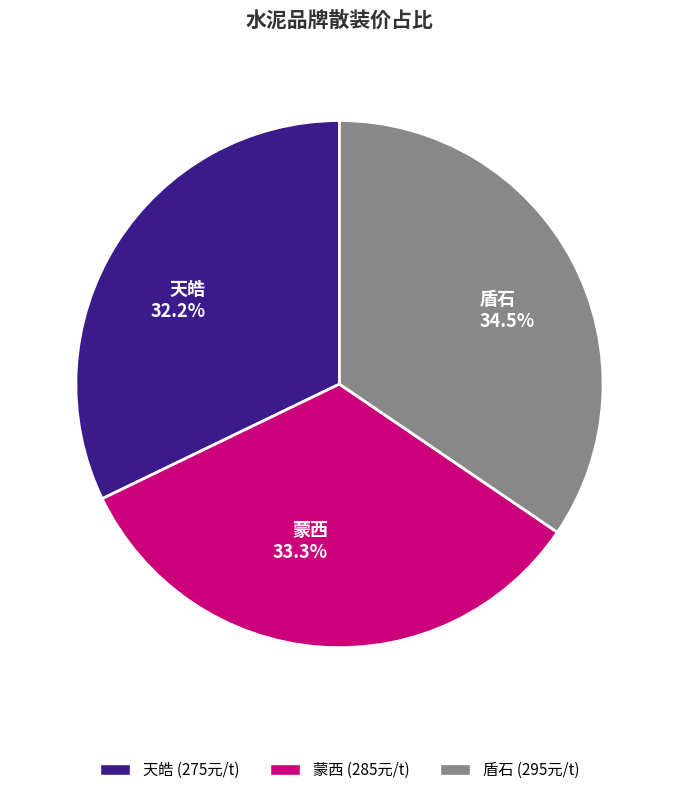

Combined, do 盾石 and 蒙西 account for over 50%?

Yes